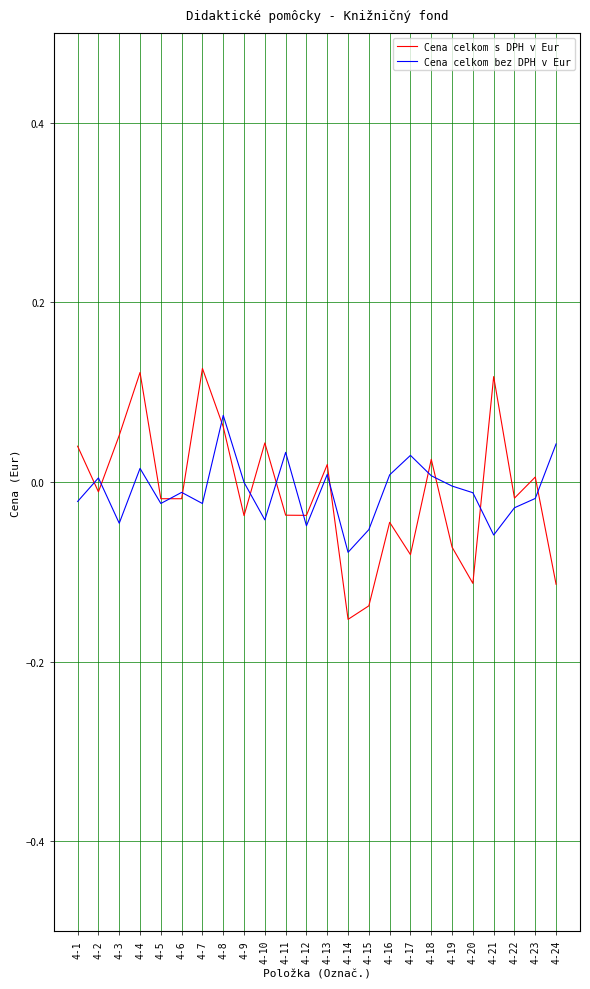

Rank the series at 4-20 from lowest to highest value.

Cena celkom s DPH v Eur, Cena celkom bez DPH v Eur